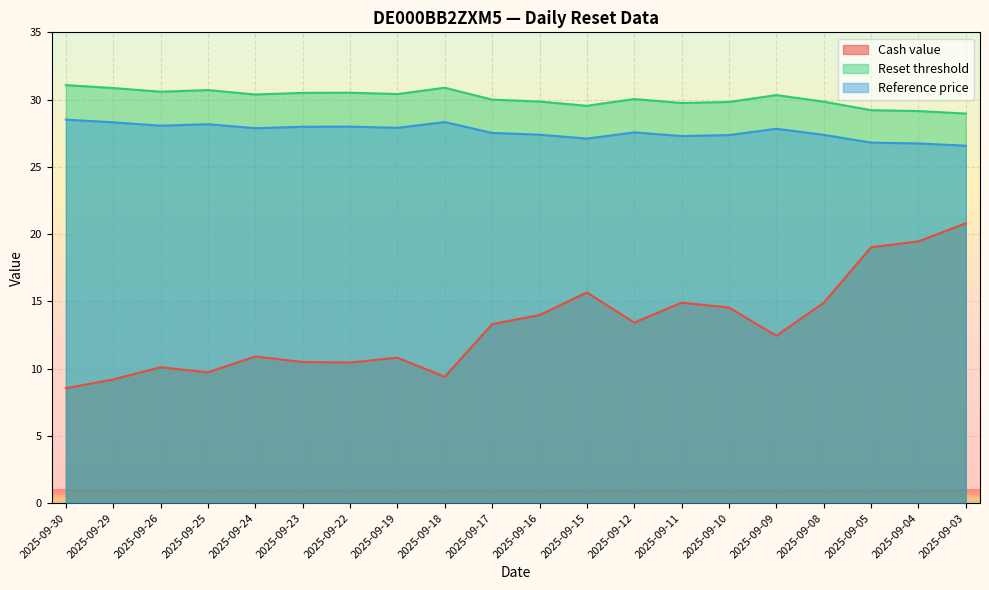

What is the total value across all series at 2025-09-19?

69.1